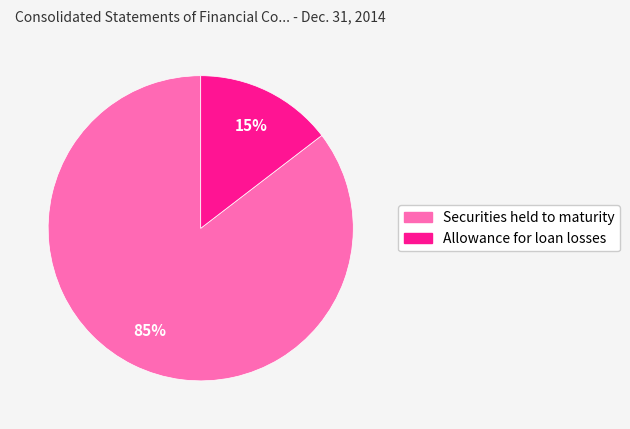

Which category accounts for the majority?

Securities held to maturity